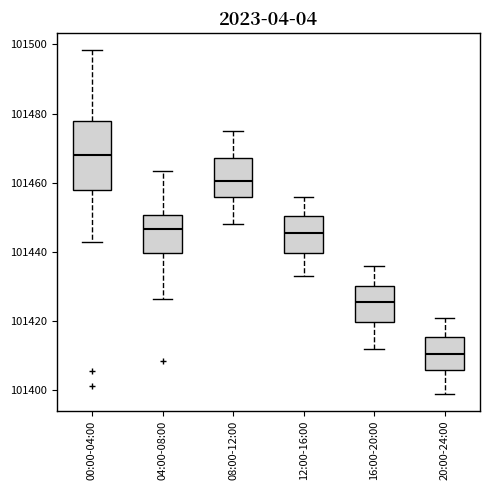

Which box has the lowest median line?

20:00-24:00